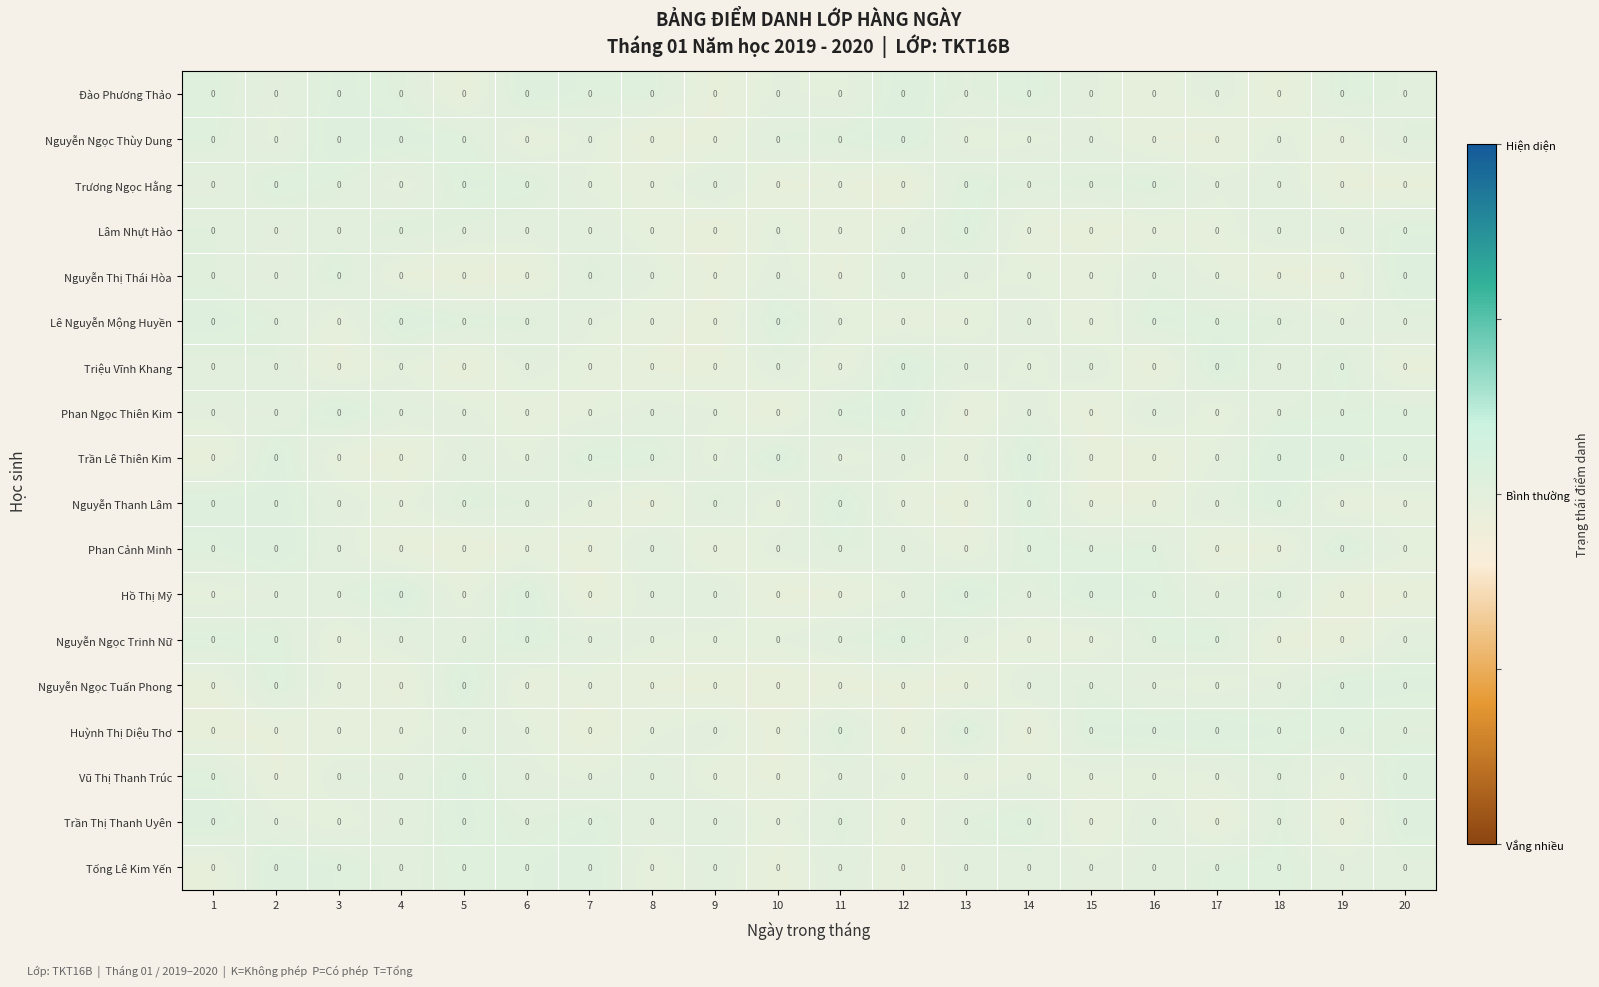

Between 4 and 19, which is larger?

19